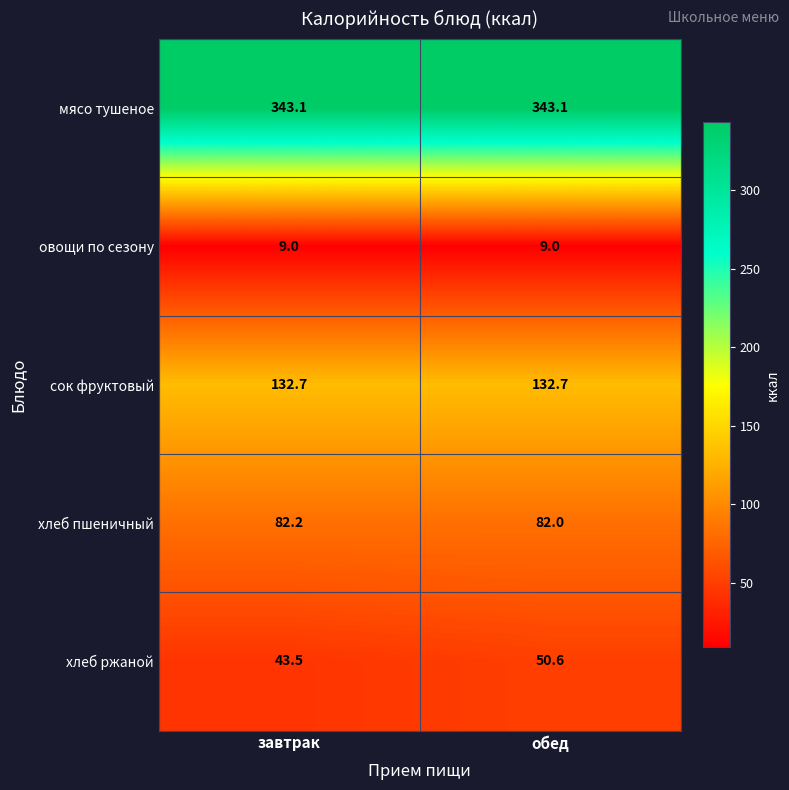

What is the minimum value shown in the chart?

9.0